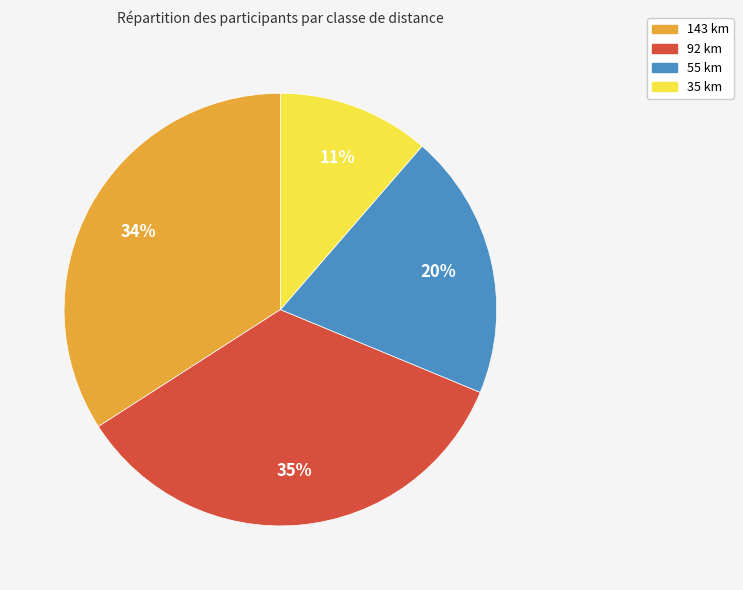

What percentage is the 92 km slice, to the nearest percent?

35%